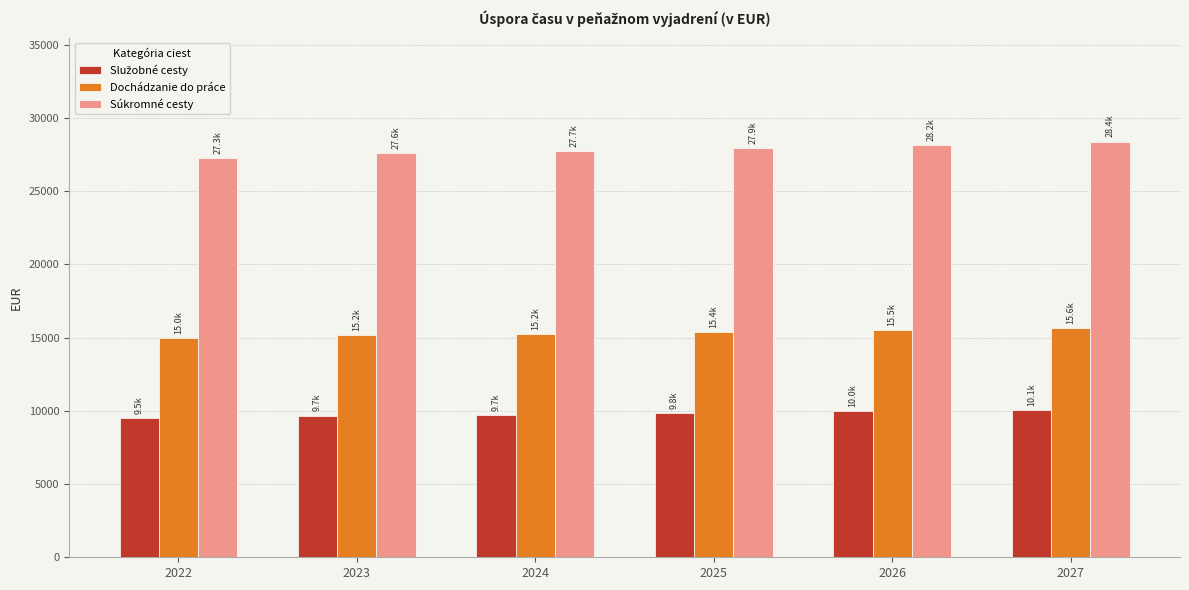

What is the greatest value displayed?

28380.3